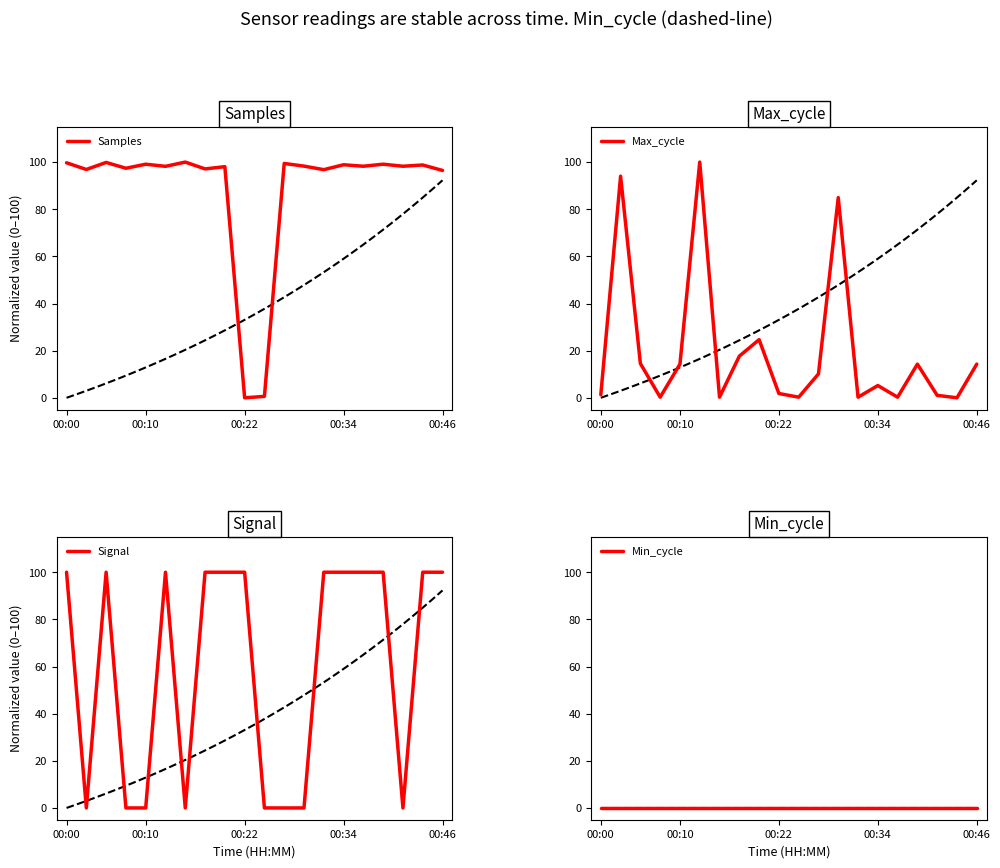

What are all the series names shown in the legend?

Samples, Max_cycle, Signal, Min_cycle